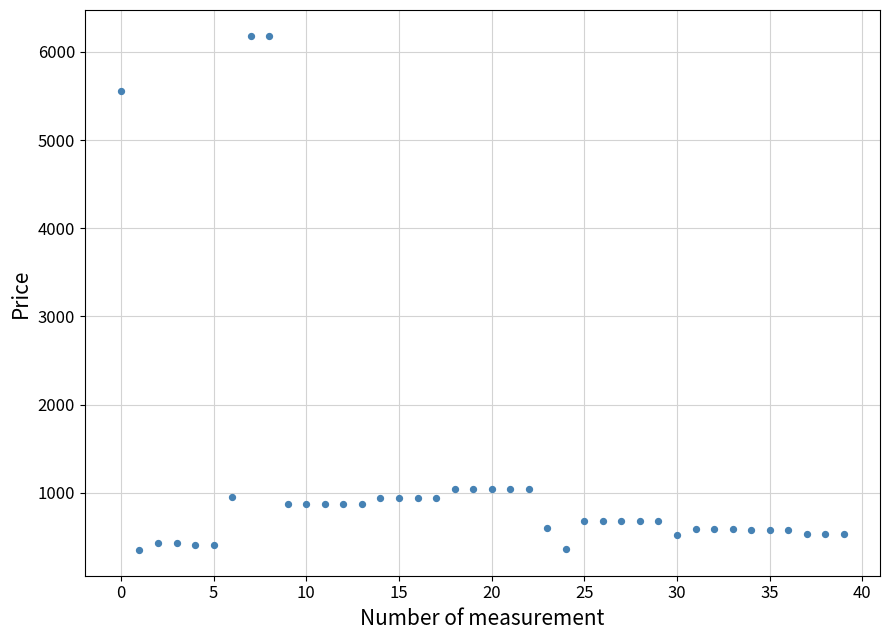

What is the range of Y values (max minus min)?

5829.9